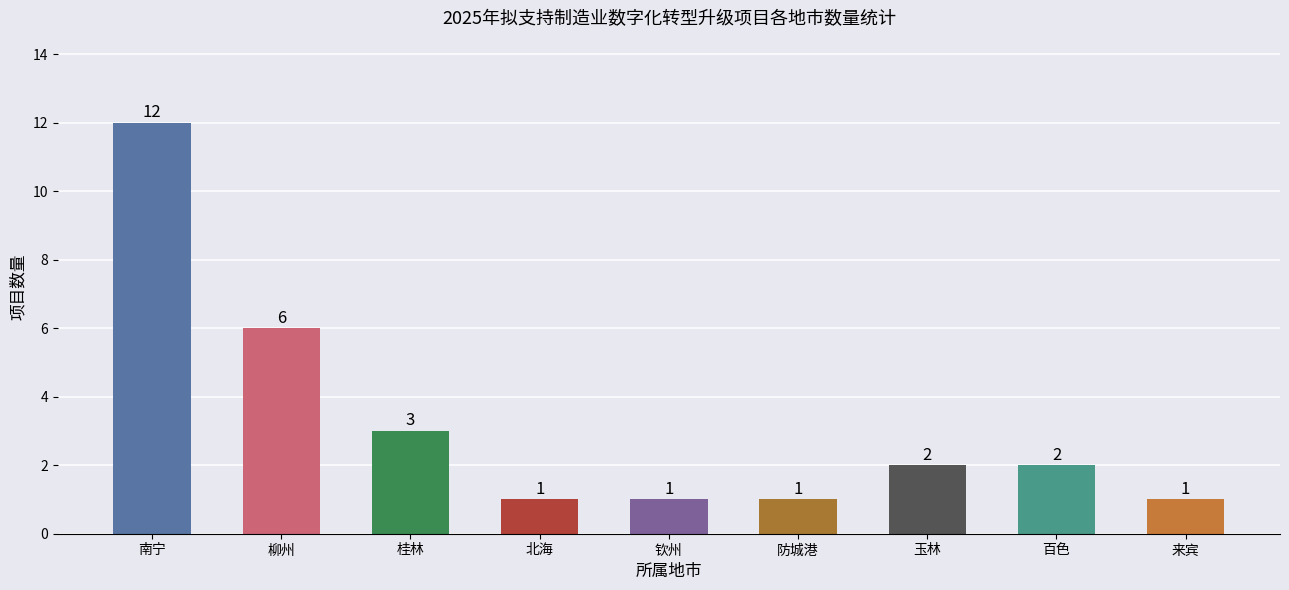

Reading left to right, what are all the values shown in this chart?

12	6	3	1	1	1	2	2	1